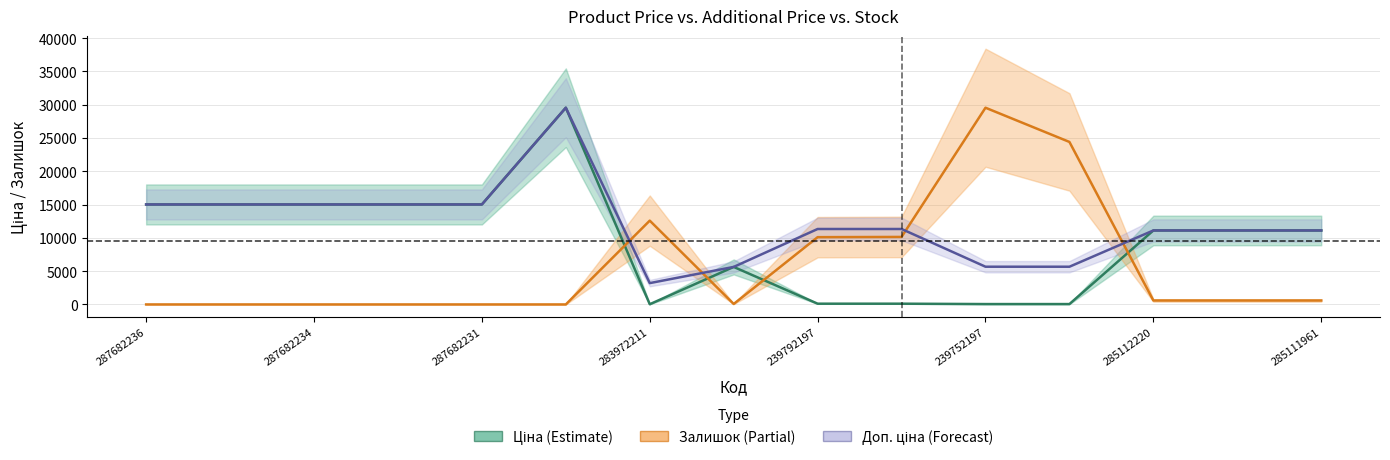

Is the value of Залишок (Partial) at 13 greater than the value of Доп. ціна (Forecast) at 8?

No